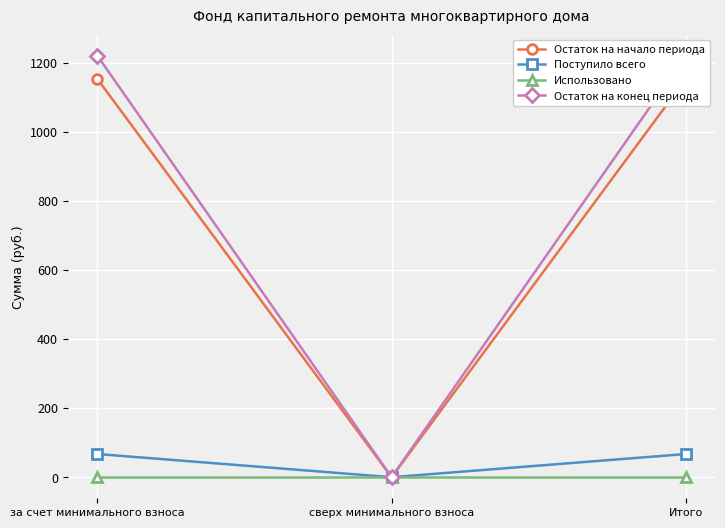

What is the sum of the Остаток на начало периода values at за счет минимального взноса and Итого?

2306.4